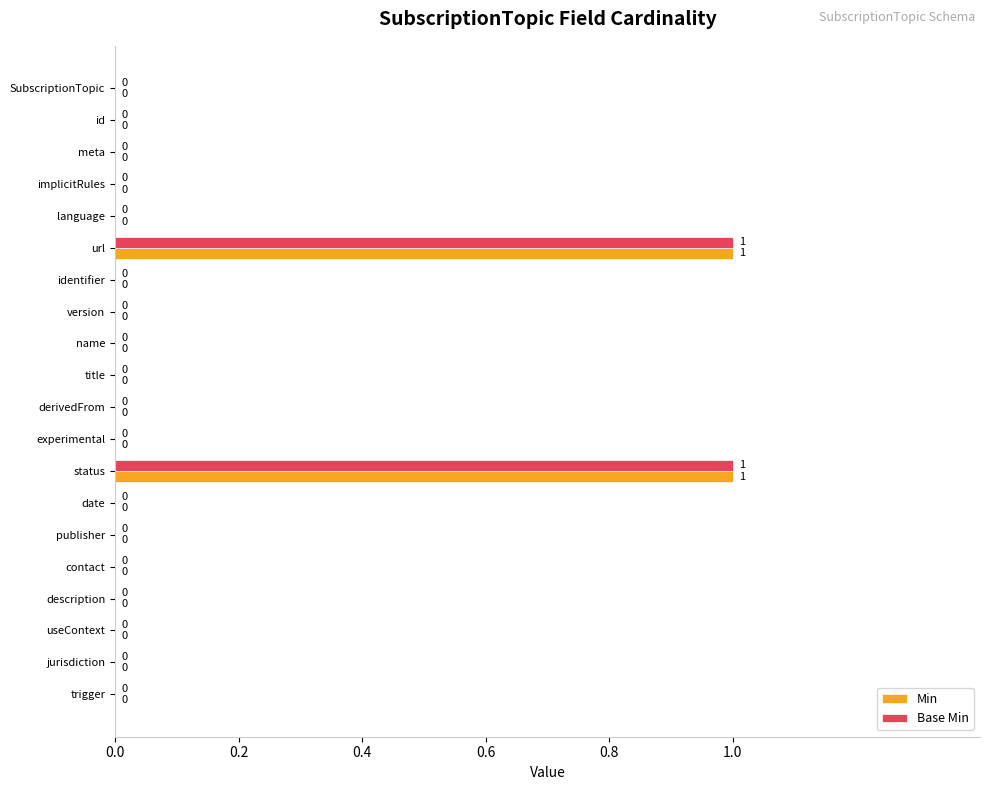

How many Base Min values are between 0 and 1?

20